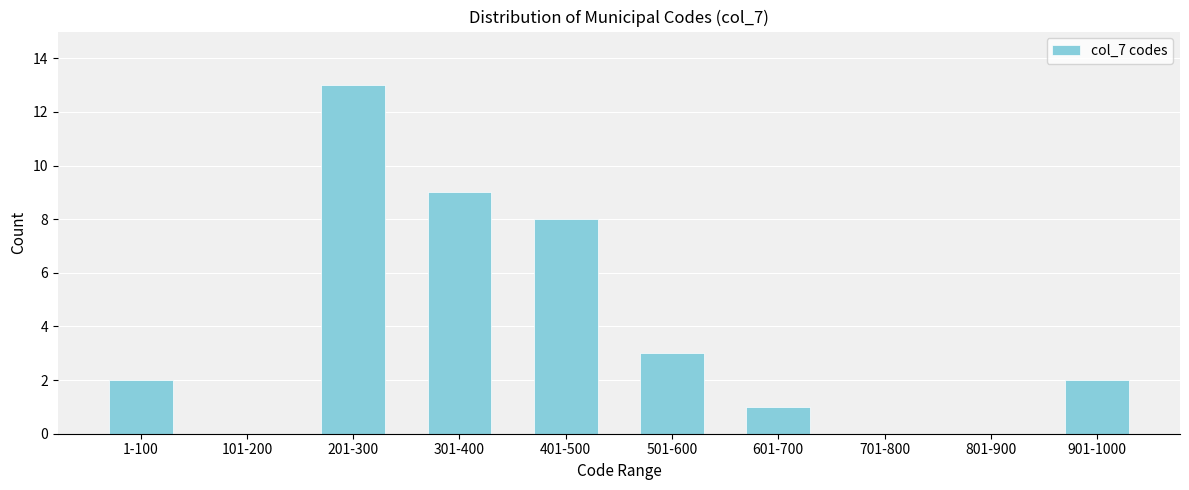

Reading left to right, list all the values displayed in this chart.

1-100=2	101-200=0	201-300=13	301-400=9	401-500=8	501-600=3	601-700=1	701-800=0	801-900=0	901-1000=2